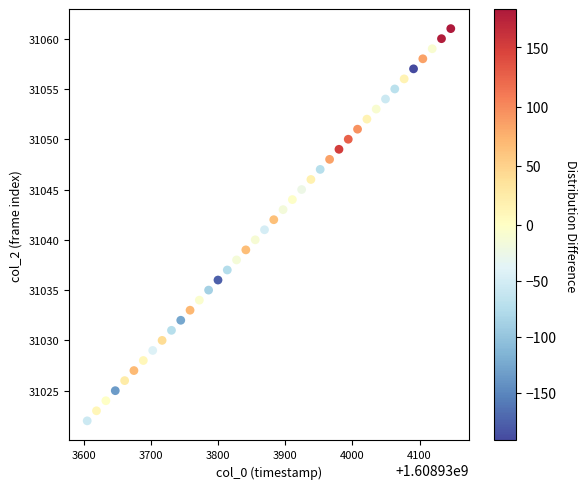

What is the range of Y values (max minus min)?

39